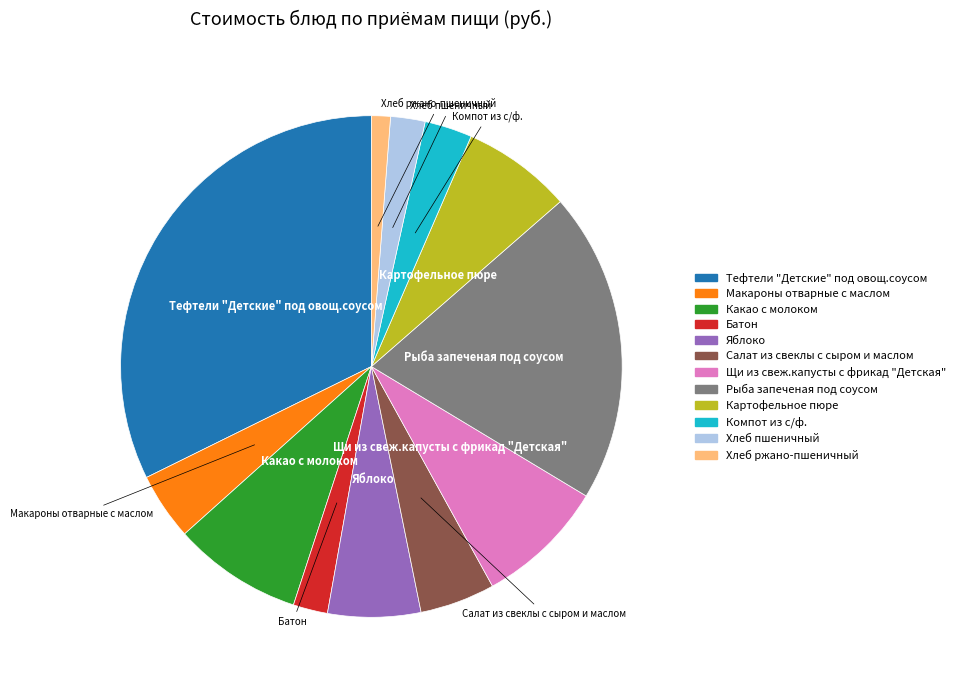

Approximately how many times larger is the value at Яблоко compared to Рыба запеченая под соусом?

0.3